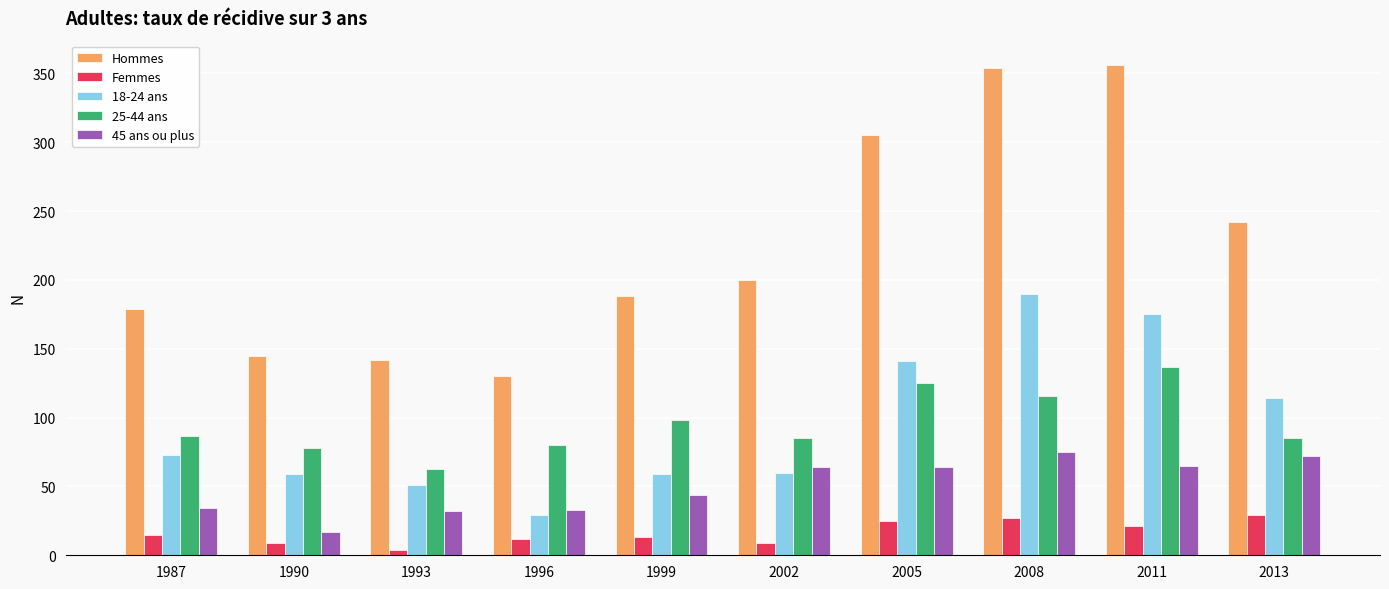

What is the sum of all Hommes values?

2241